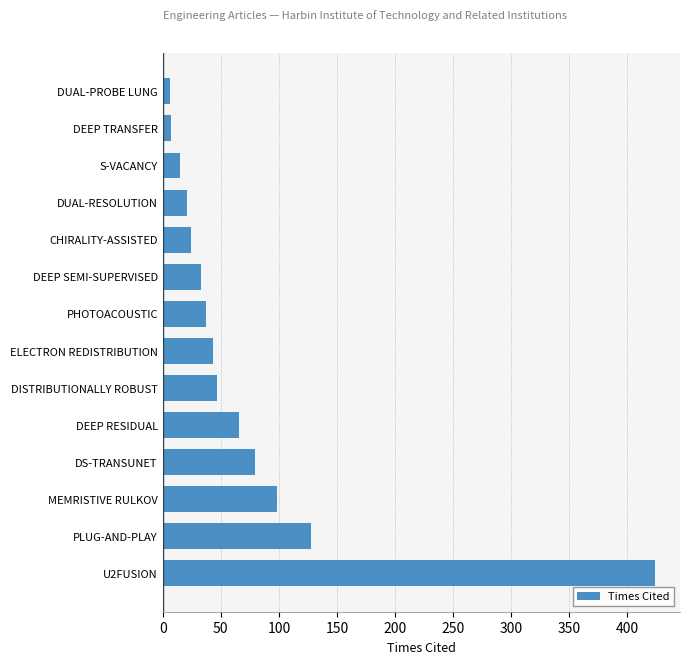

Are the bars grouped side by side (vs. stacked)?

No